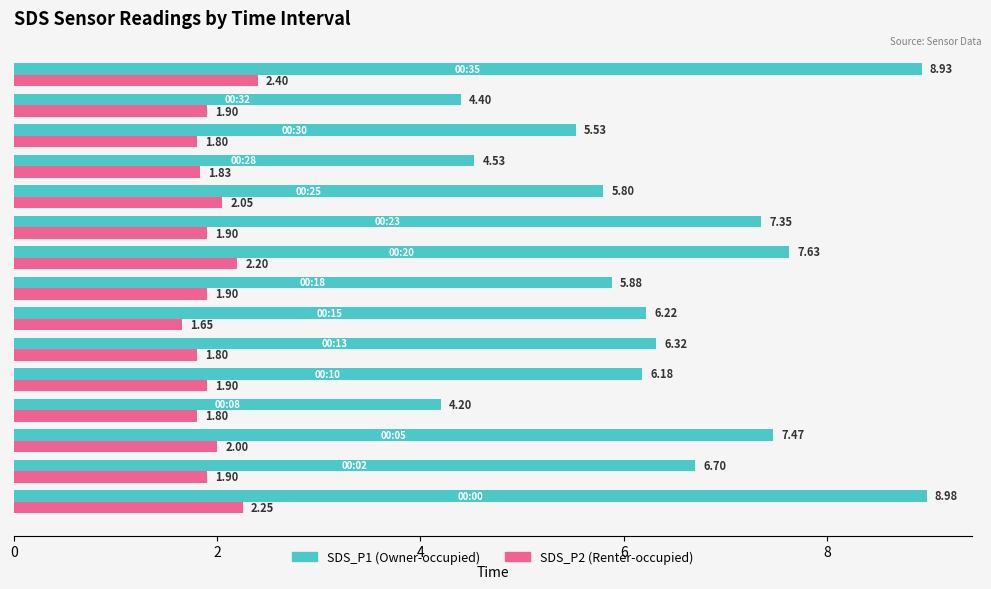

How many distinct data groups are displayed?

2